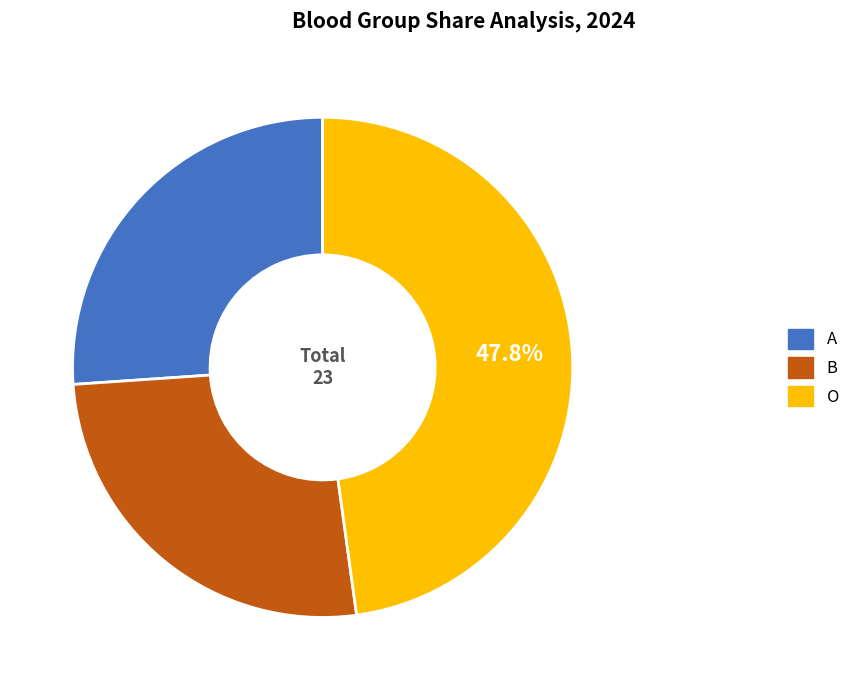

Does any single category account for the majority?

No